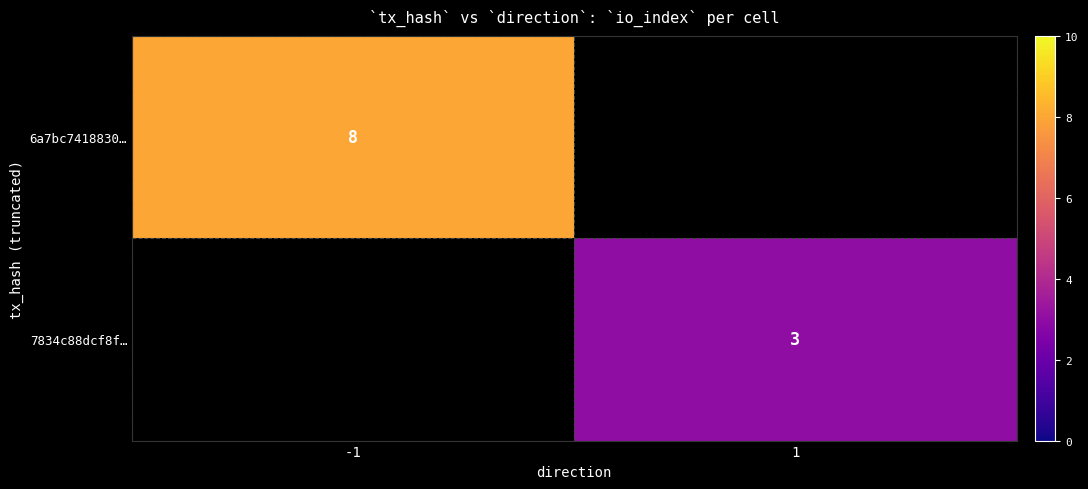

True or false: 7834c88dcf8f… has a value of 2 at 1.

False